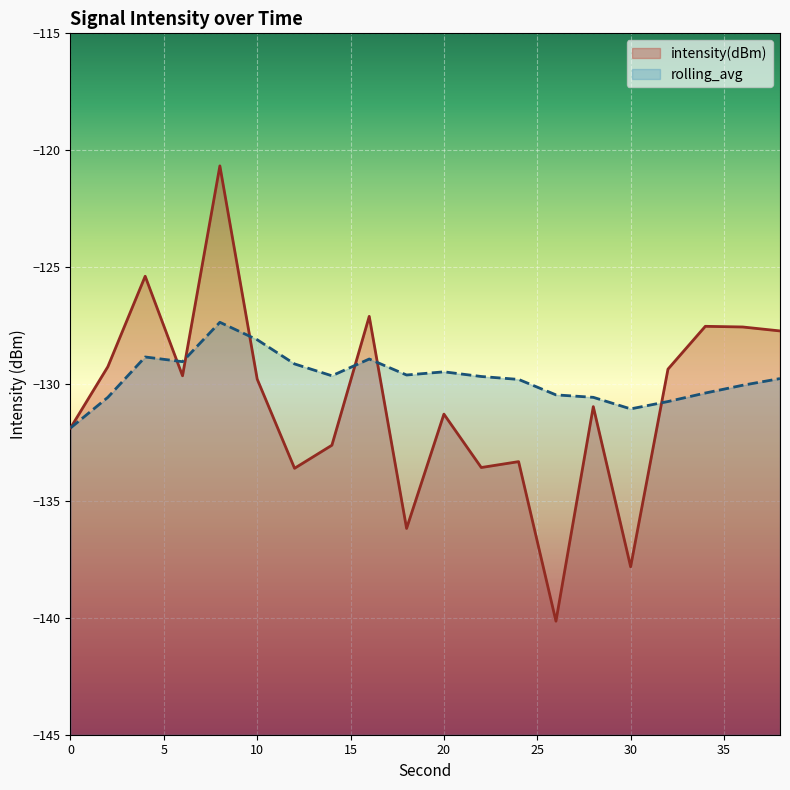

What is the maximum value for intensity(dBm)?

-120.7